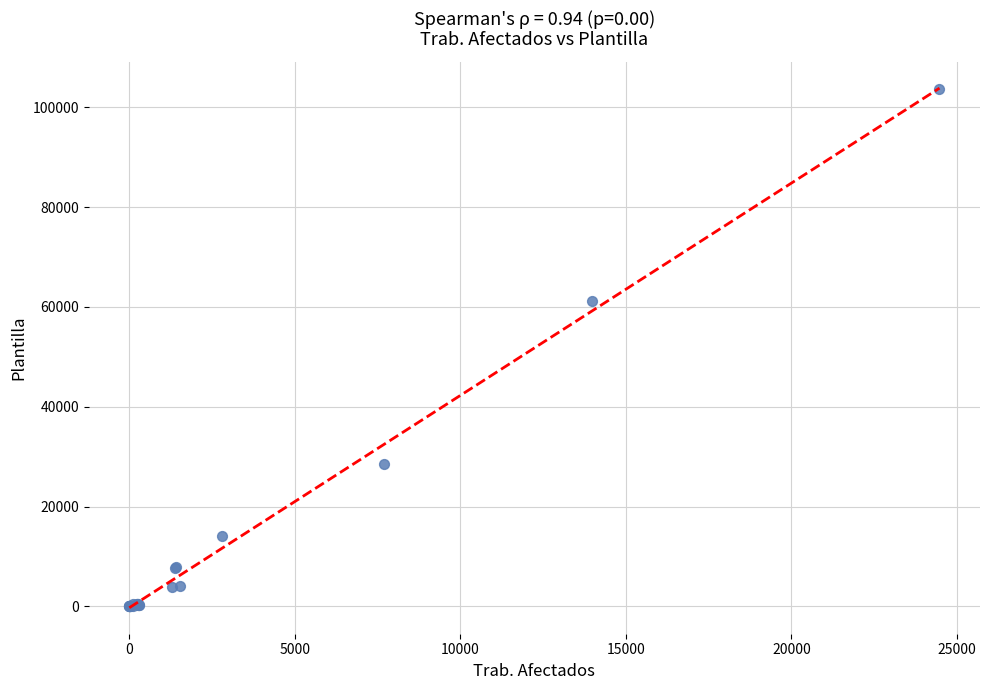

What Y value in the scatter plot is closest to 51843?

61110